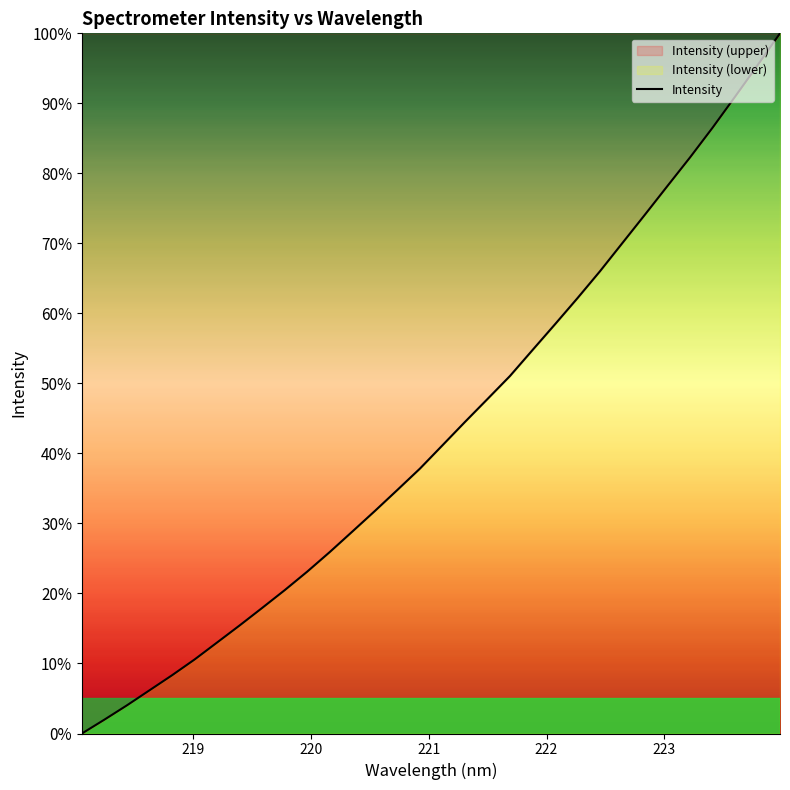

What is the greatest value displayed?

100.0